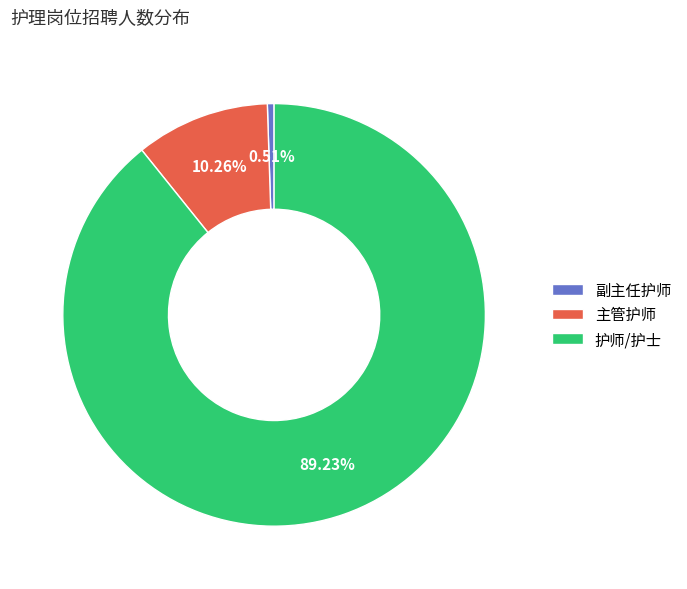

Which category has the smallest portion of the pie?

副主任护师